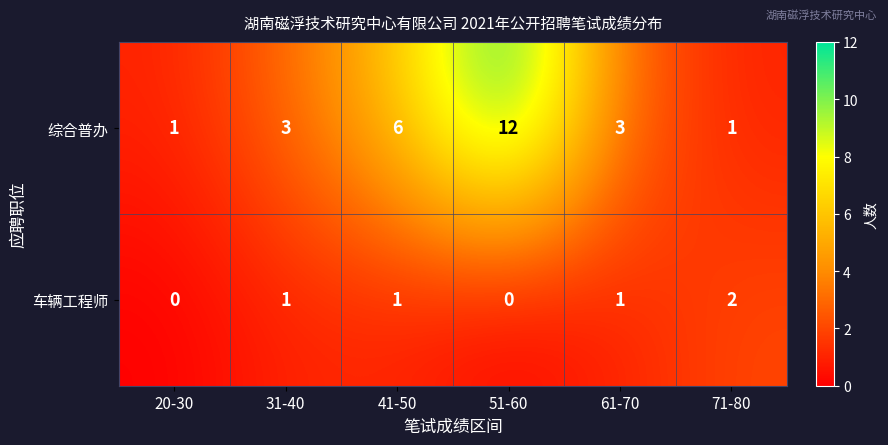

What value does the 综合普办 series have at 41-50, to the nearest 5?

5